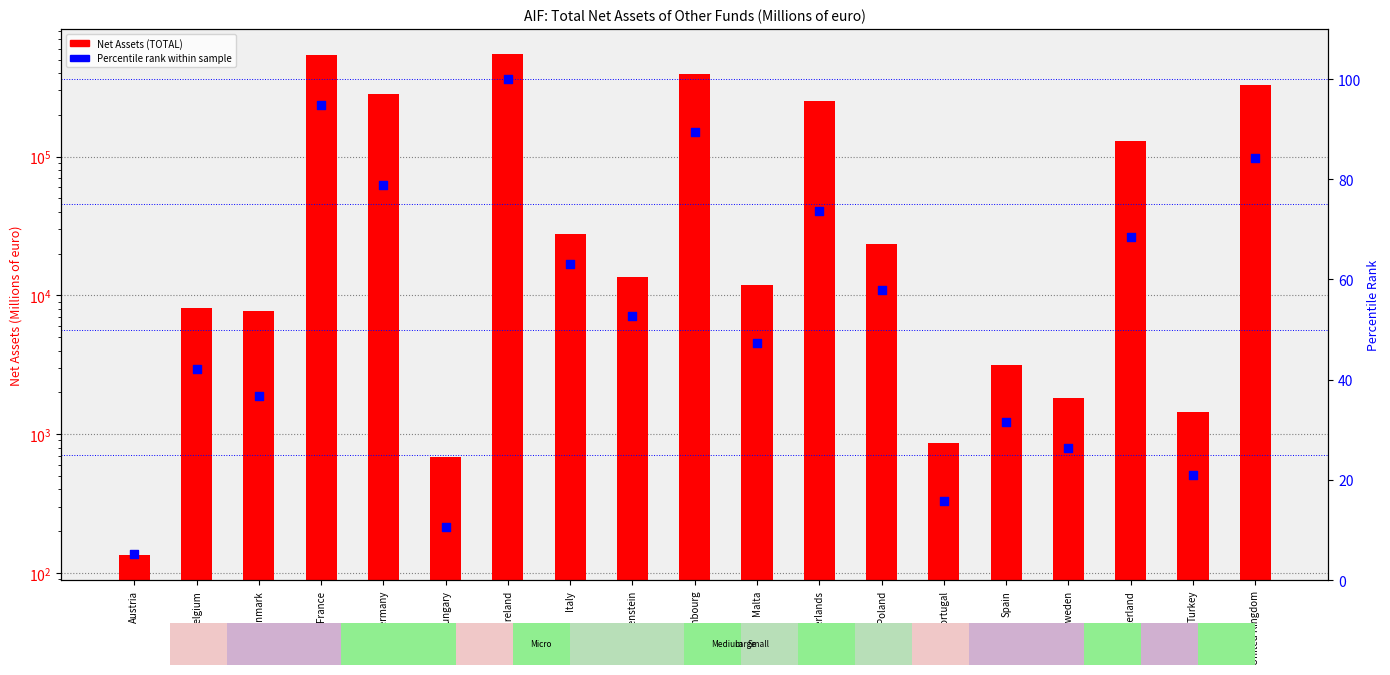

What are all the series names shown in the legend?

Net Assets (TOTAL), Percentile rank within sample